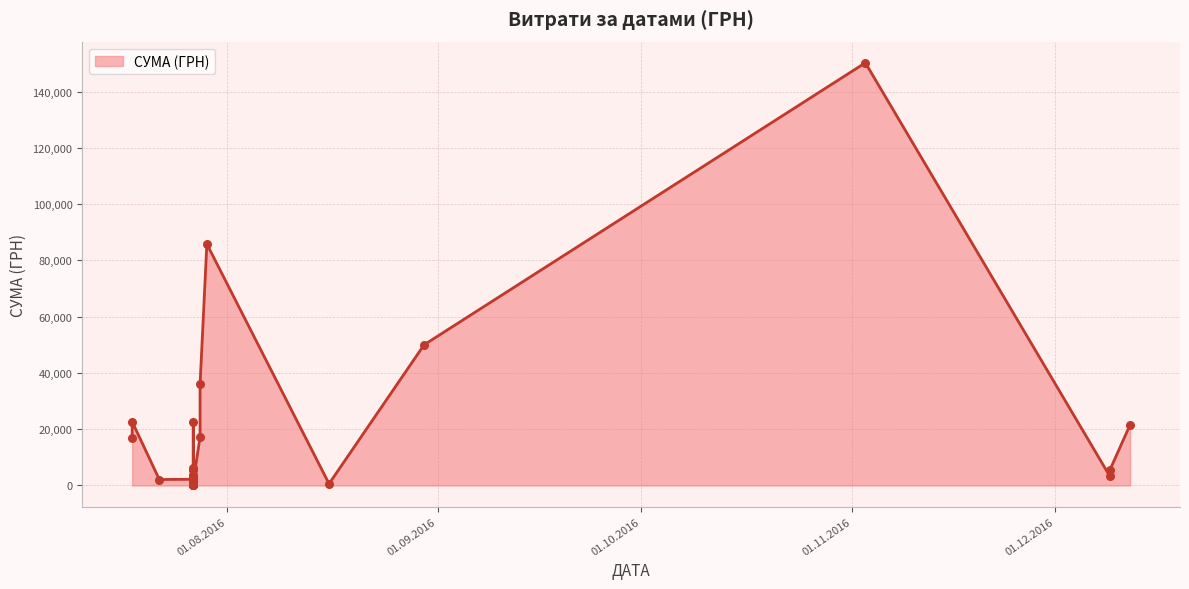

Which has a higher value, 27.07.2016 or 27.07.2016?

27.07.2016